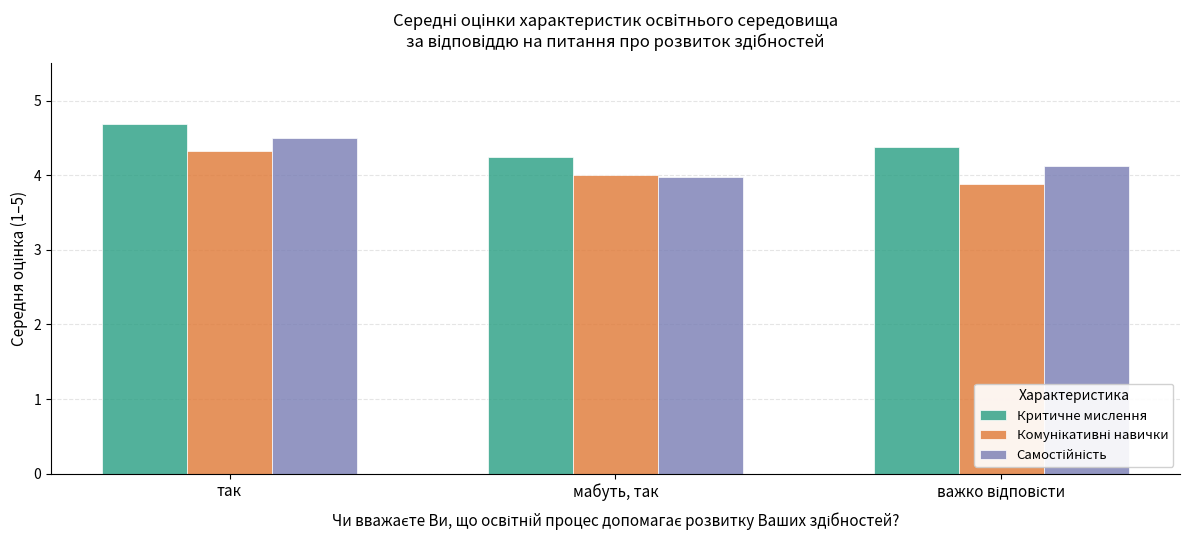

What is the greatest value displayed?

4.7